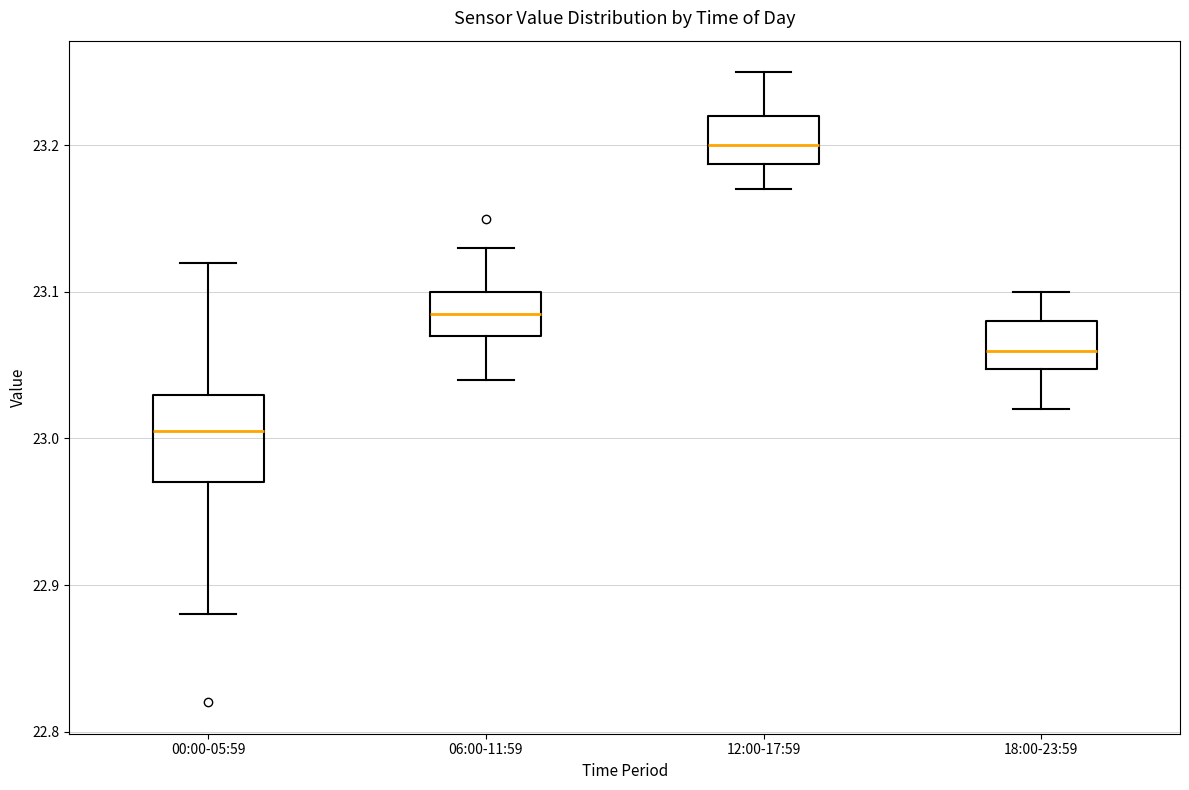

Reading left to right, read every box against the y-axis: the position of its median line, the range the box covers, and the ends of its whiskers. The values are not printed on the chart, so give them approximately, as read against the axis.

00:00-05:59: median 23.01, box 22.97 to 23.03, whiskers 22.88 to 23.12
06:00-11:59: median 23.09, box 23.07 to 23.10, whiskers 23.04 to 23.13
12:00-17:59: median 23.20, box 23.19 to 23.22, whiskers 23.17 to 23.25
18:00-23:59: median 23.06, box 23.05 to 23.08, whiskers 23.02 to 23.10